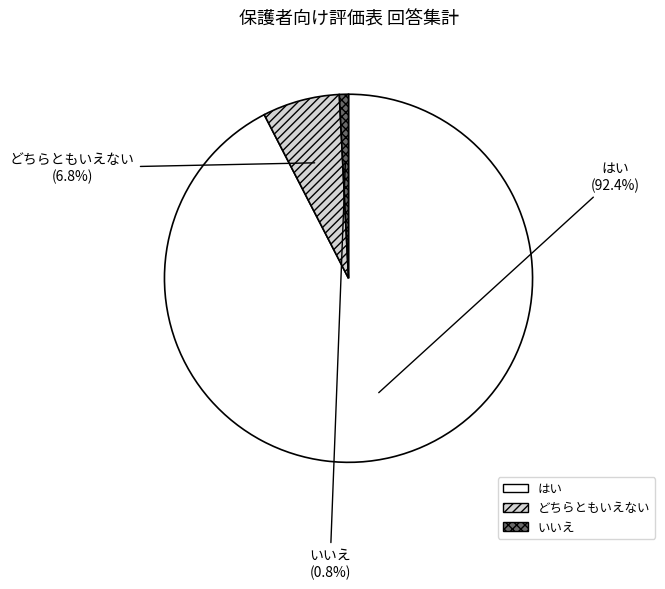

Does any single category account for the majority?

Yes